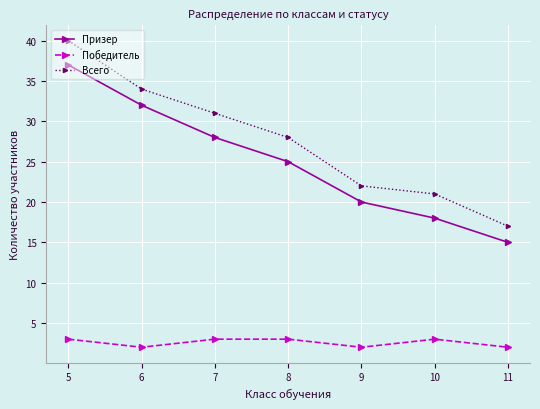

What value does the Призер series have at 5, to the nearest 10?

40